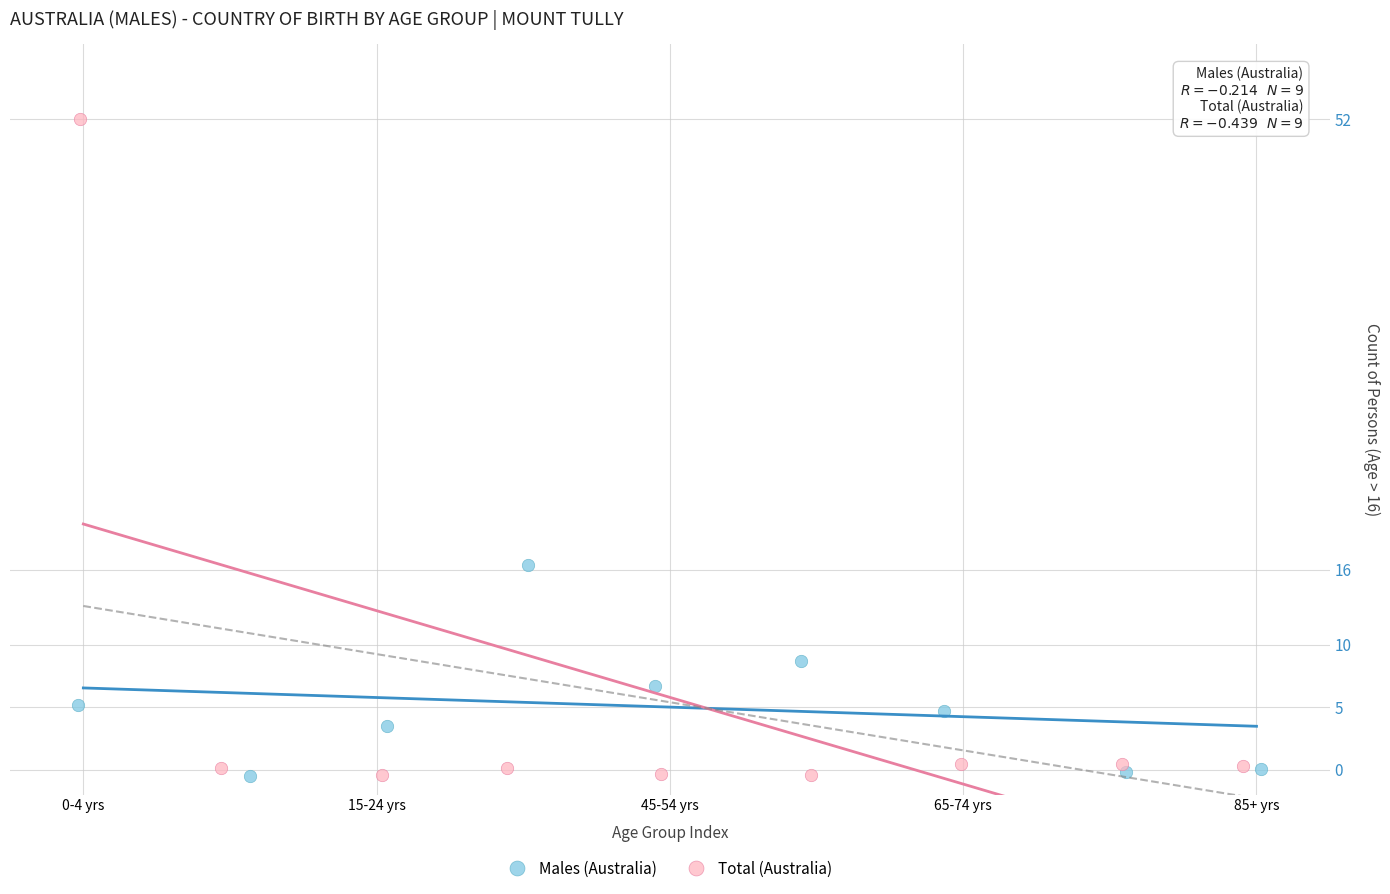

Which series contains the highest Y value?

Total (Australia)